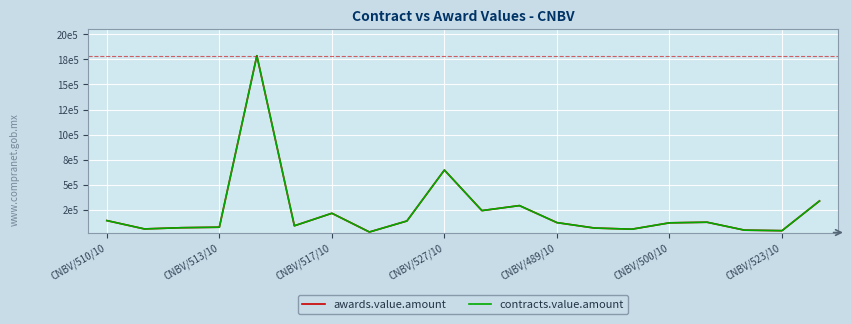

What is the sum of all contracts.value.amount values?

4669740.5